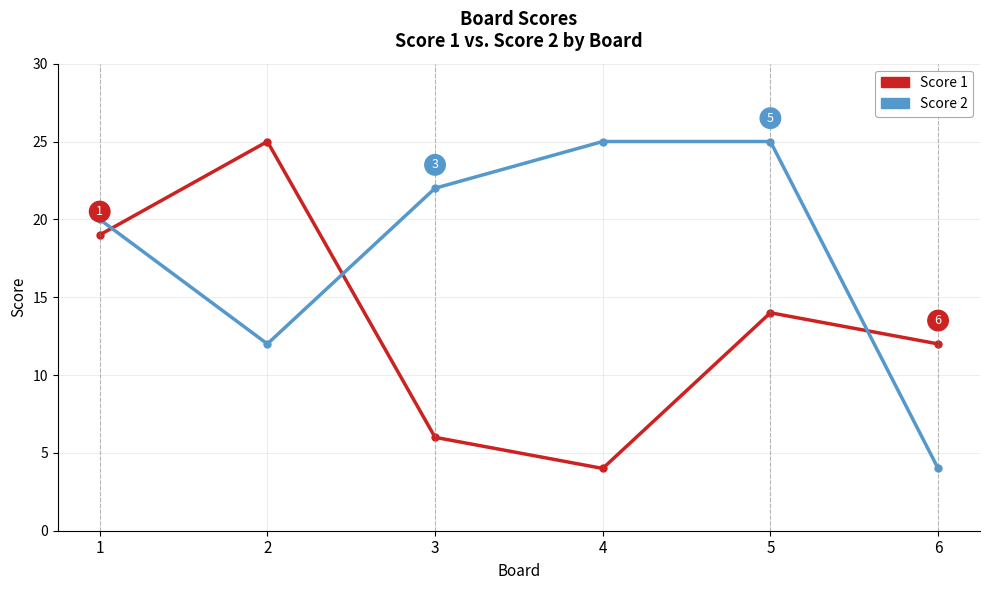

How many lines are shown in the chart?

2